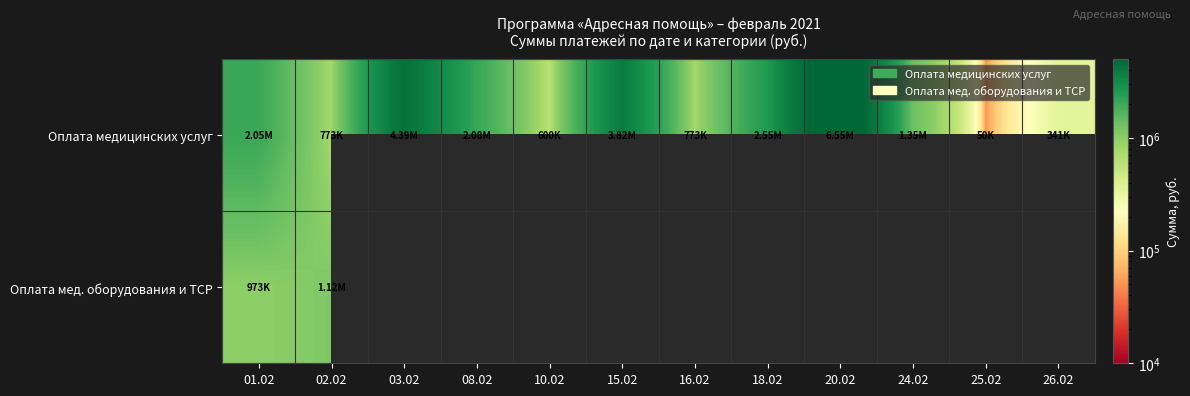

How many distinct data groups are displayed?

2